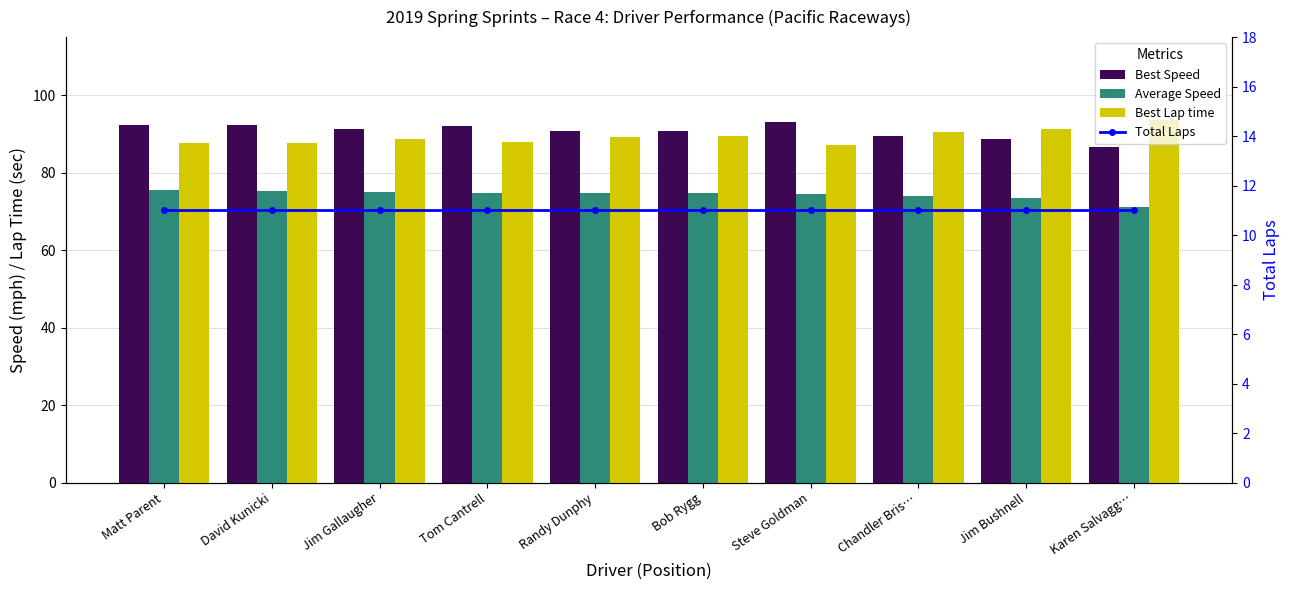

The Best Lap time series shows 135.8 at Bob Rygg. True or false?

False